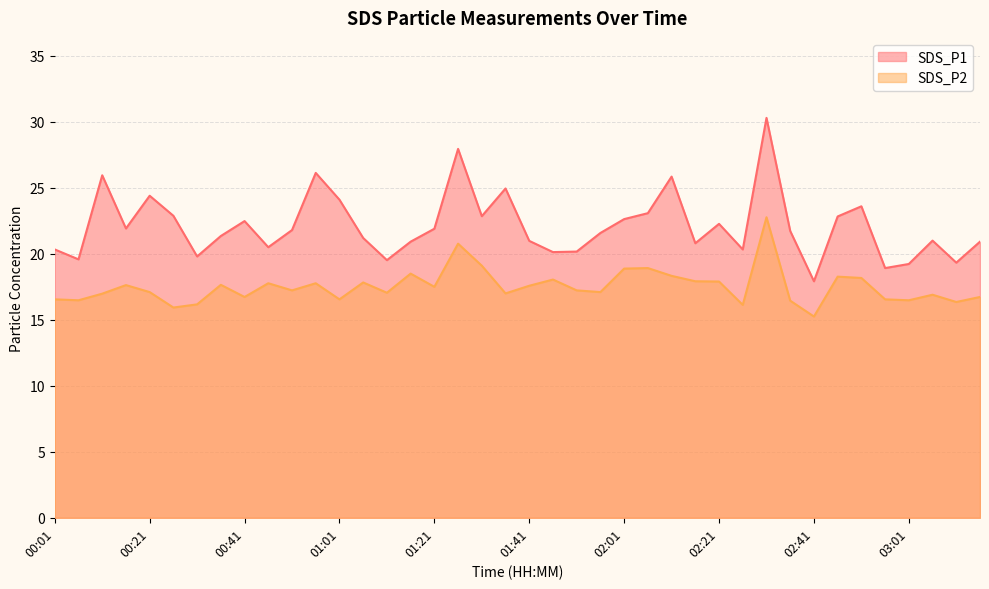

How many categories are shown in the chart?

40